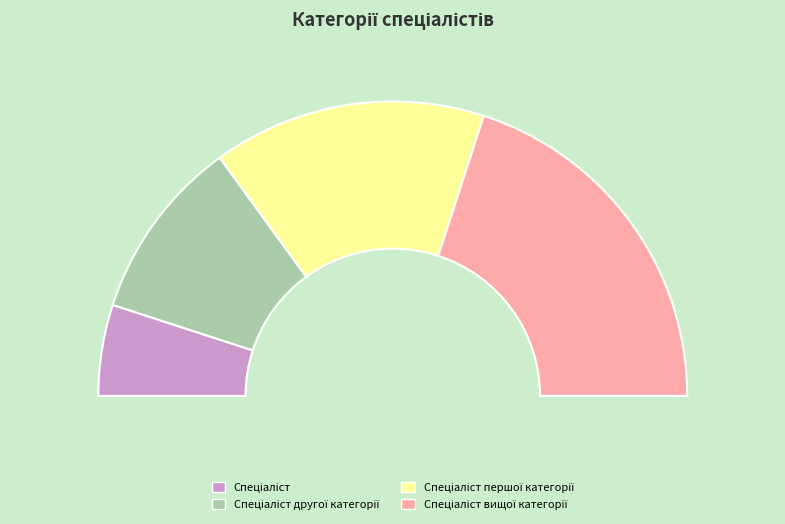

Do Спеціаліст and Спеціаліст другої категорії together represent more than half of the pie?

No